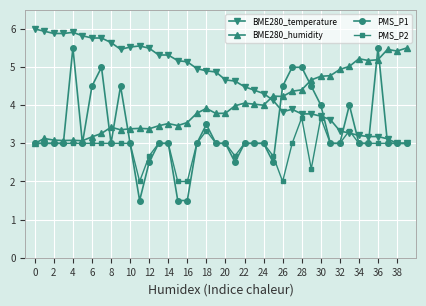

Count the number of data series in this chart.

4